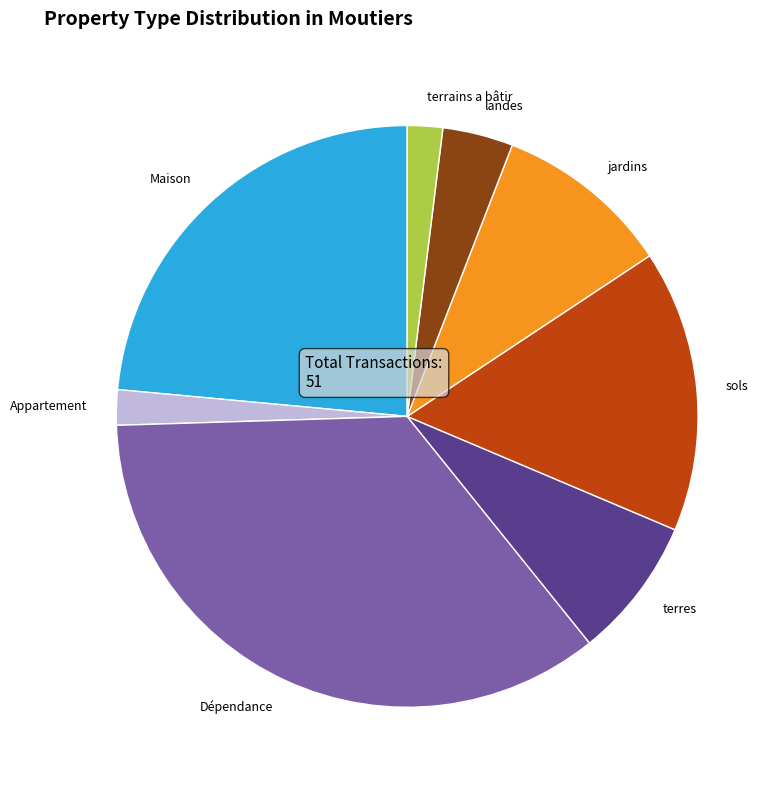

True or false: Appartement accounts for 7% of the total.

False